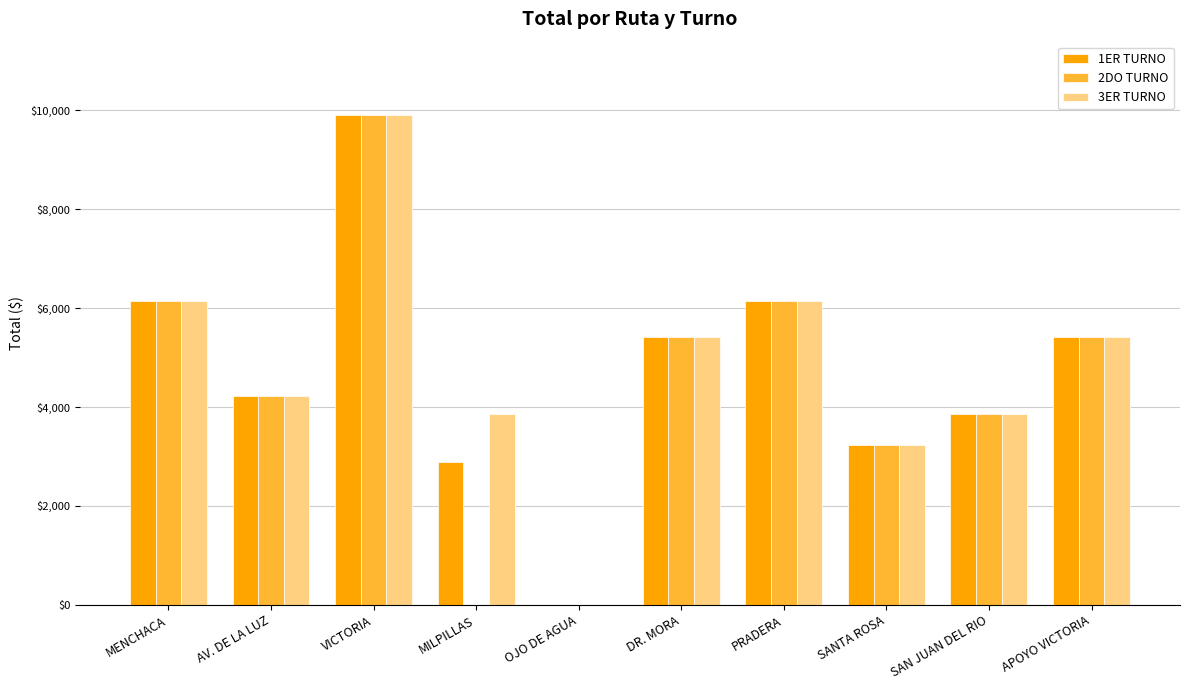

The value of 1ER TURNO at AV. DE LA LUZ is 2927. True or false?

False